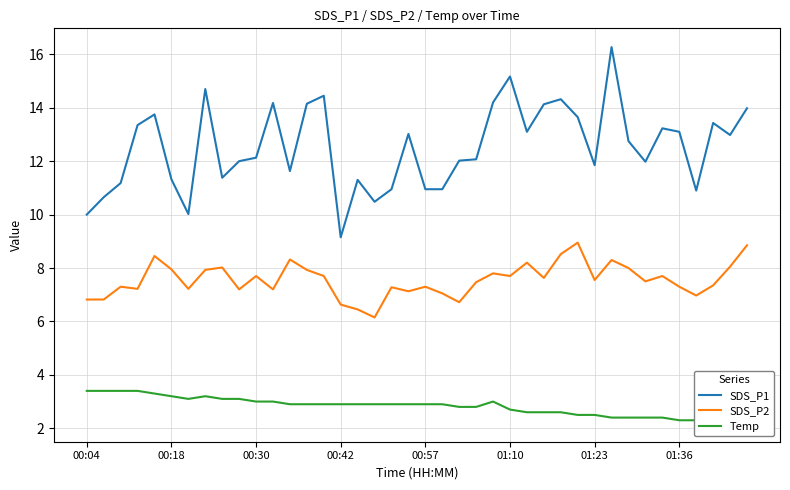

The value of SDS_P1 at 01:23 is 11.8. True or false?

True